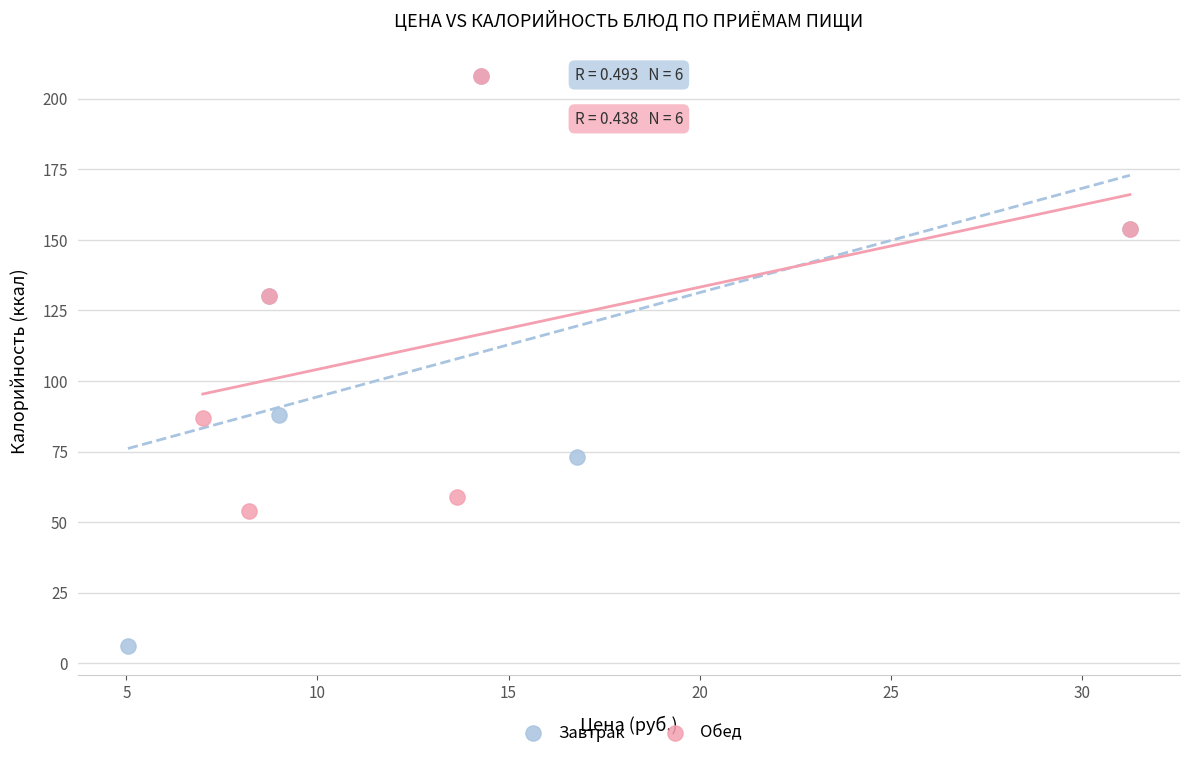

Which series contains the lowest Y value?

Завтрак